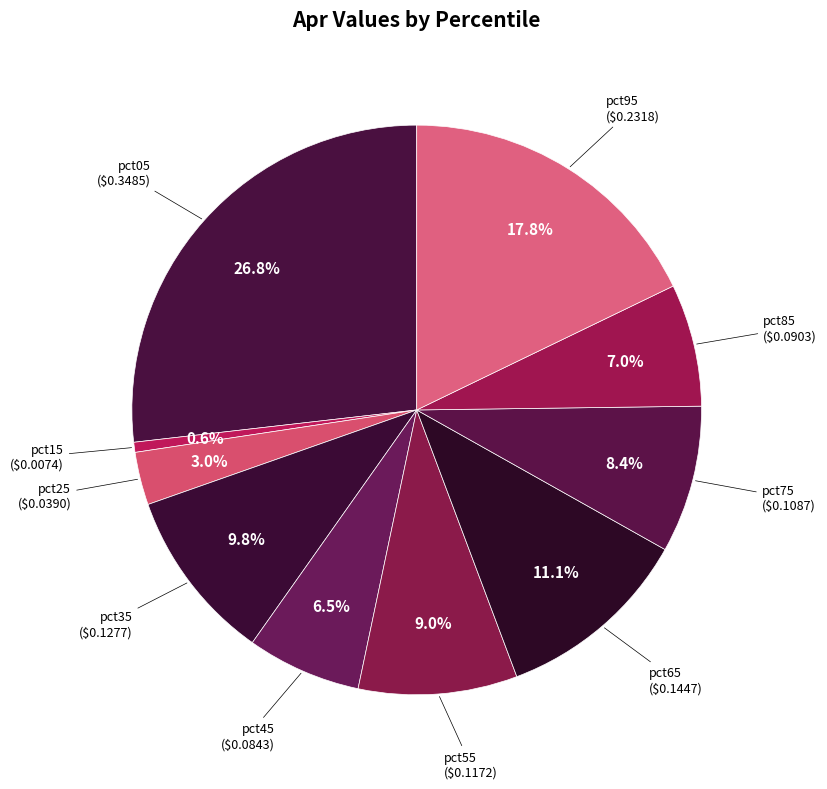

Does any single category account for the majority?

No